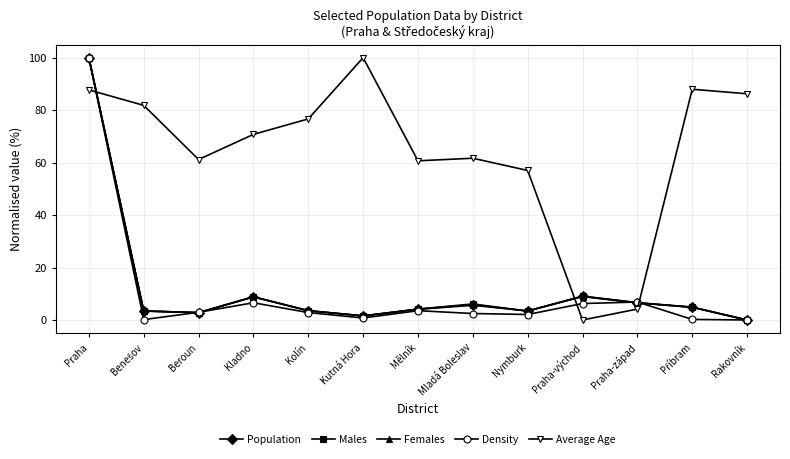

At which label does Average Age first exceed 70?

Praha